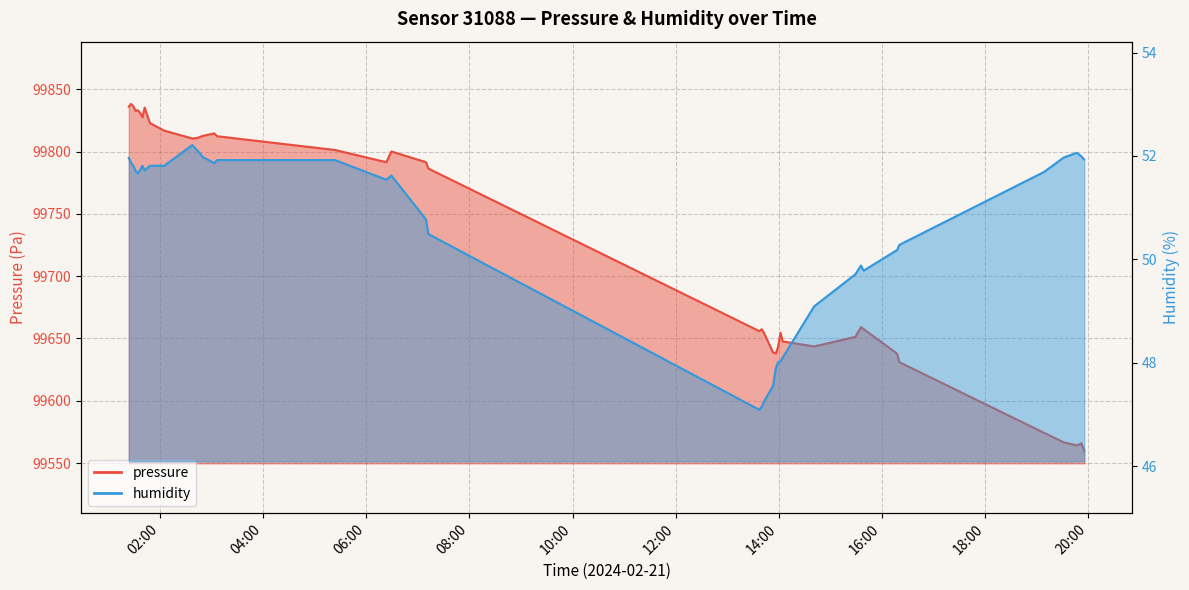

Reading left to right, transcribe all the data shown in this chart.

pressure: 2024-02-21T01:23:35=99836.2	2024-02-21T01:26:07=99838.3	2024-02-21T01:28:45=99836.6	2024-02-21T01:31:17=99832.8	2024-02-21T01:33:58=99833.2	2024-02-21T01:36:44=99831.2	2024-02-21T01:39:25=99827.6	2024-02-21T01:42:01=99835.4	2024-02-21T01:48:06=99822.9	2024-02-21T02:04:44=99816.9	2024-02-21T02:37:25=99810.6	2024-02-21T02:43:13=99811.0	2024-02-21T02:49:41=99812.7	2024-02-21T03:03:06=99814.7	2024-02-21T03:06:12=99812.4	2024-02-21T05:23:23=99801.3	2024-02-21T06:23:10=99791.5	2024-02-21T06:29:10=99800.1	2024-02-21T07:09:25=99791.5	2024-02-21T07:12:01=99786.5	2024-02-21T13:37:10=99655.9	2024-02-21T13:40:01=99657.4	2024-02-21T13:42:40=99654.4	2024-02-21T13:53:07=99638.9	2024-02-21T13:56:30=99638.0	2024-02-21T13:59:04=99643.3	2024-02-21T14:01:53=99654.7	2024-02-21T14:04:25=99647.7	2024-02-21T14:41:01=99643.6	2024-02-21T15:28:57=99651.3	2024-02-21T15:35:33=99659.1	2024-02-21T15:38:30=99657.6	2024-02-21T16:17:35=99637.8	2024-02-21T16:20:13=99631.0	2024-02-21T19:08:31=99574.3	2024-02-21T19:31:30=99566.6	2024-02-21T19:46:34=99564.2	2024-02-21T19:49:09=99564.8	2024-02-21T19:51:58=99566.0	2024-02-21T19:55:18=99559.8
humidity: 2024-02-21T01:23:35=52.0	2024-02-21T01:26:07=51.9	2024-02-21T01:28:45=51.8	2024-02-21T01:31:17=51.7	2024-02-21T01:33:58=51.7	2024-02-21T01:36:44=51.7	2024-02-21T01:39:25=51.8	2024-02-21T01:42:01=51.7	2024-02-21T01:48:06=51.8	2024-02-21T02:04:44=51.8	2024-02-21T02:37:25=52.2	2024-02-21T02:43:13=52.1	2024-02-21T02:49:41=52.0	2024-02-21T03:03:06=51.9	2024-02-21T03:06:12=51.9	2024-02-21T05:23:23=51.9	2024-02-21T06:23:10=51.5	2024-02-21T06:29:10=51.6	2024-02-21T07:09:25=50.8	2024-02-21T07:12:01=50.5	2024-02-21T13:37:10=47.1	2024-02-21T13:40:01=47.1	2024-02-21T13:42:40=47.2	2024-02-21T13:53:07=47.5	2024-02-21T13:56:30=47.9	2024-02-21T13:59:04=48.0	2024-02-21T14:01:53=48.0	2024-02-21T14:04:25=48.1	2024-02-21T14:41:01=49.1	2024-02-21T15:28:57=49.7	2024-02-21T15:35:33=49.9	2024-02-21T15:38:30=49.8	2024-02-21T16:17:35=50.2	2024-02-21T16:20:13=50.3	2024-02-21T19:08:31=51.7	2024-02-21T19:31:30=52.0	2024-02-21T19:46:34=52.1	2024-02-21T19:49:09=52.0	2024-02-21T19:51:58=52.0	2024-02-21T19:55:18=51.9